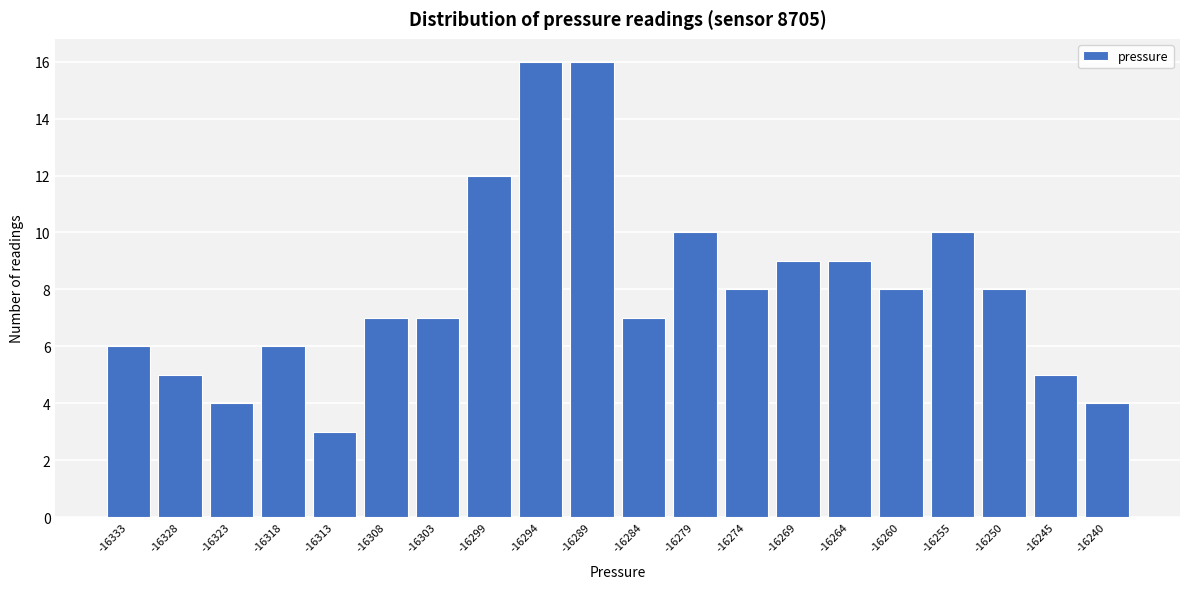

Reading left to right, list all the values displayed in this chart.

6	5	4	6	3	7	7	12	16	16	7	10	8	9	9	8	10	8	5	4